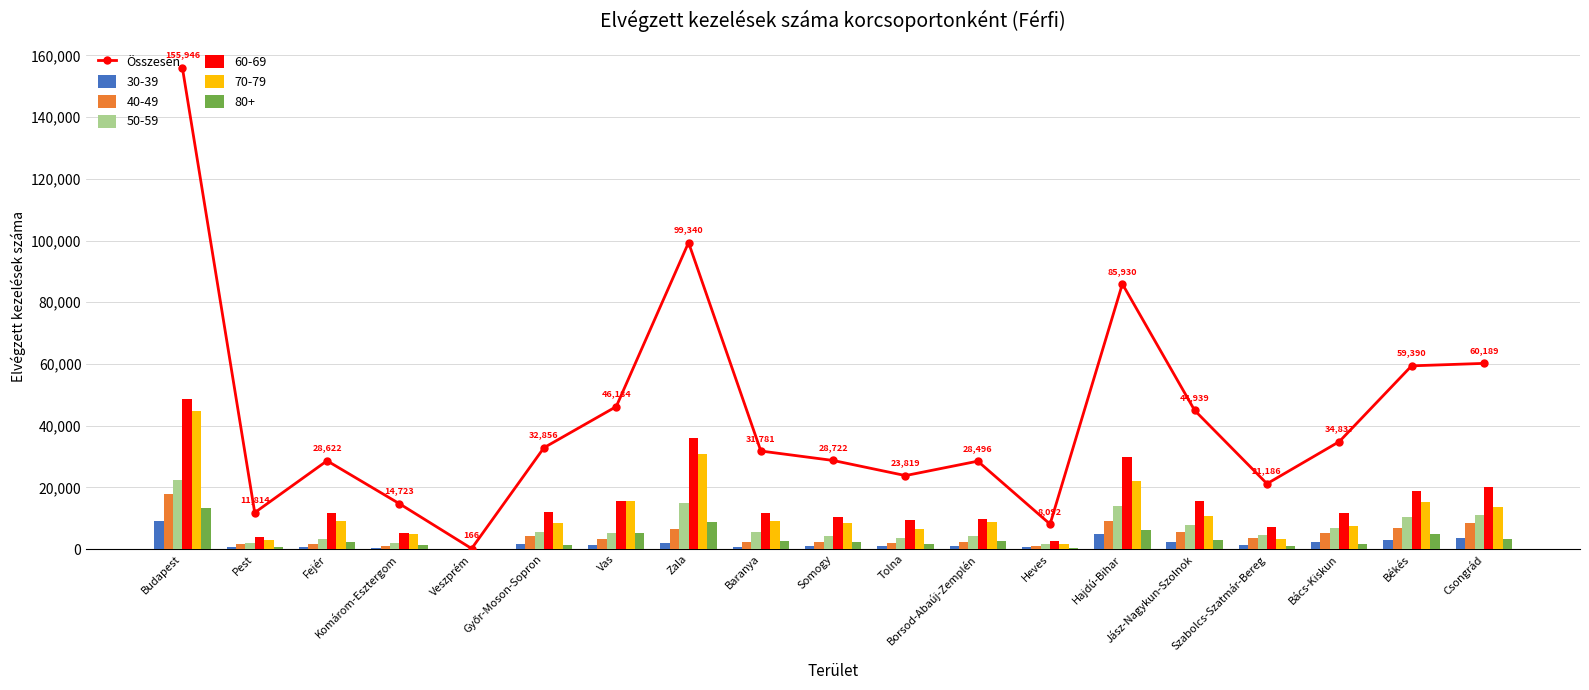

What is the maximum value shown in the chart?

155946